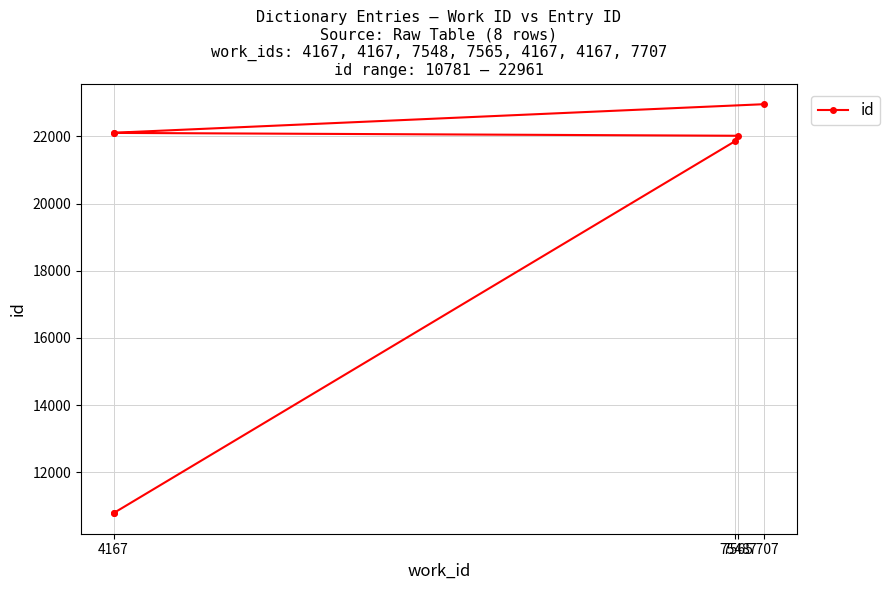

How many categories are shown in the chart?

7